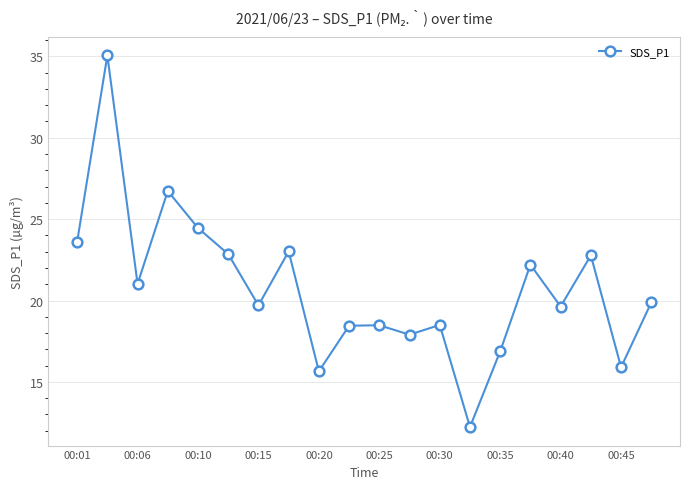

What is the value of the 17th point from the left?

19.6